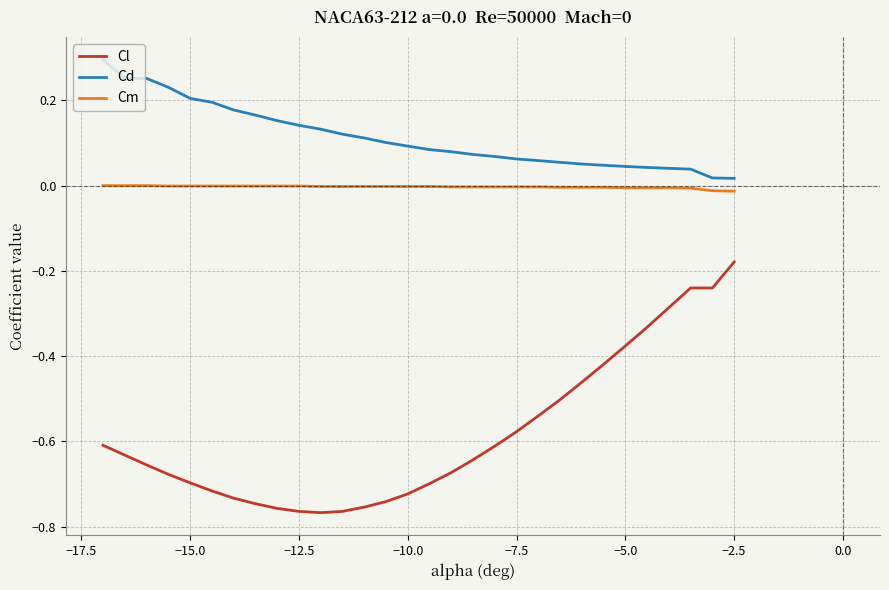

True or false: Cm and Cl cross at least once.

False